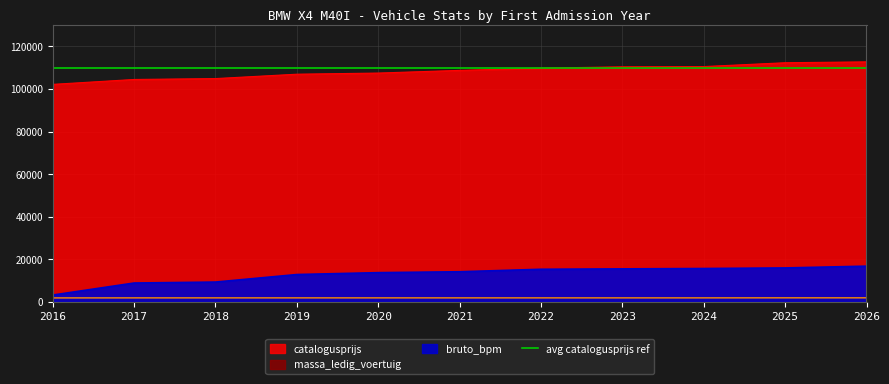

What is the spread (max minus min) of values at 2018?

103059